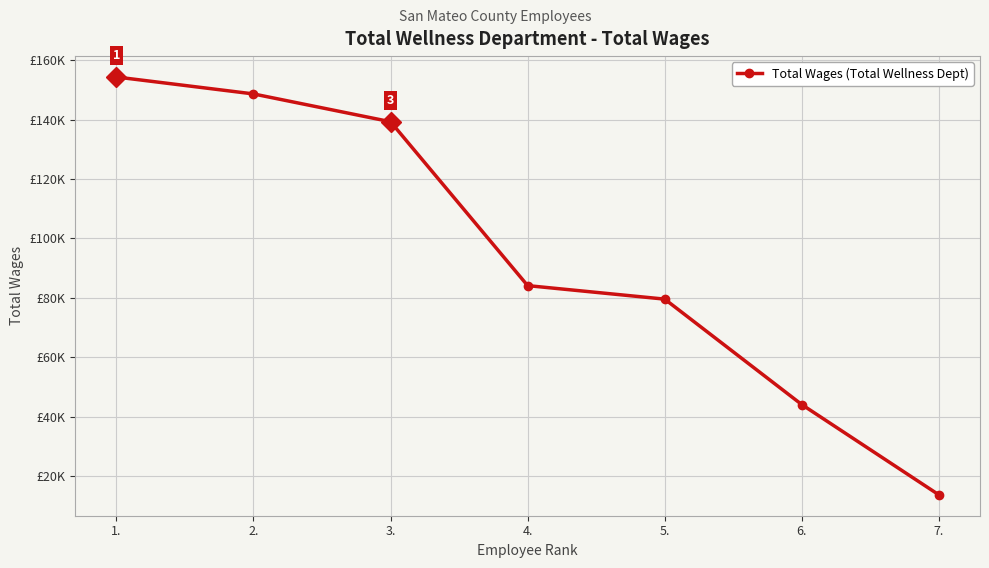

Does the chart have visible grid lines?

Yes